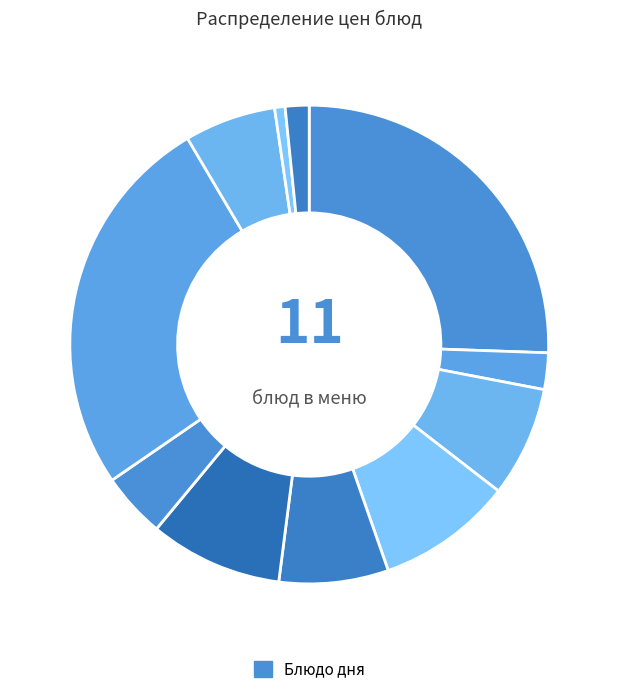

To the nearest percent, what is the average slice percentage?

9%